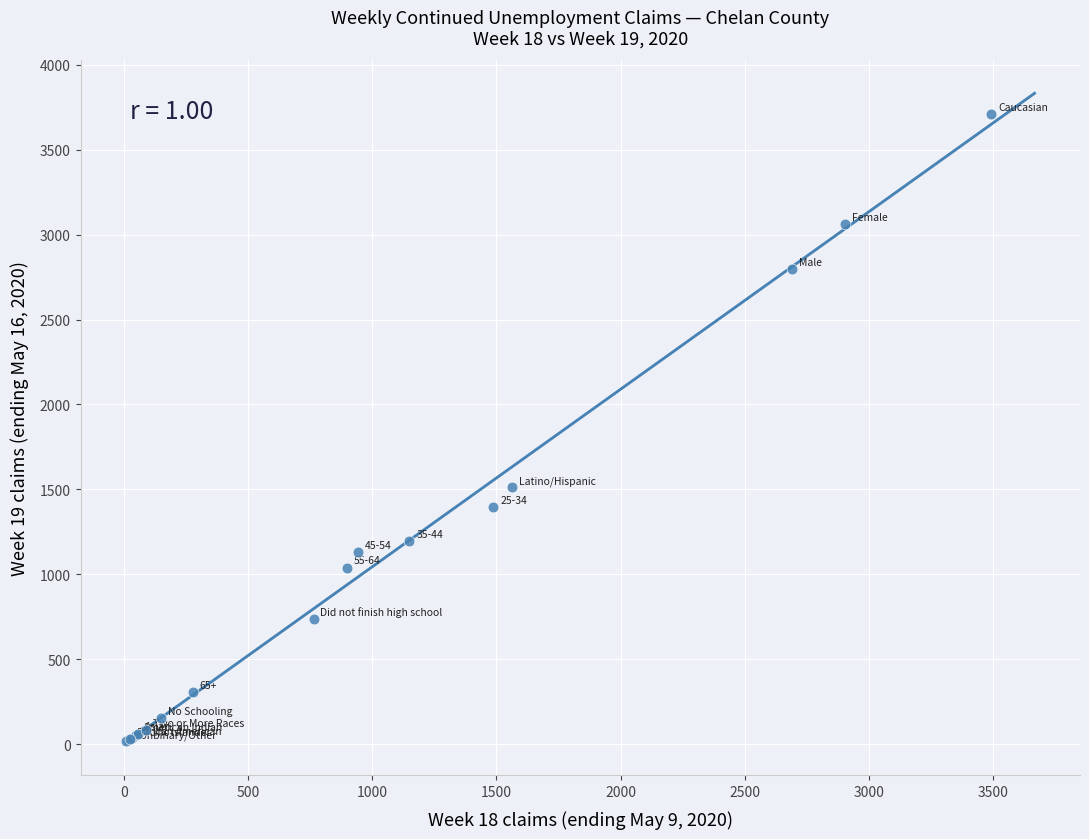

What Y value in the scatter plot is closest to 1863?

1513